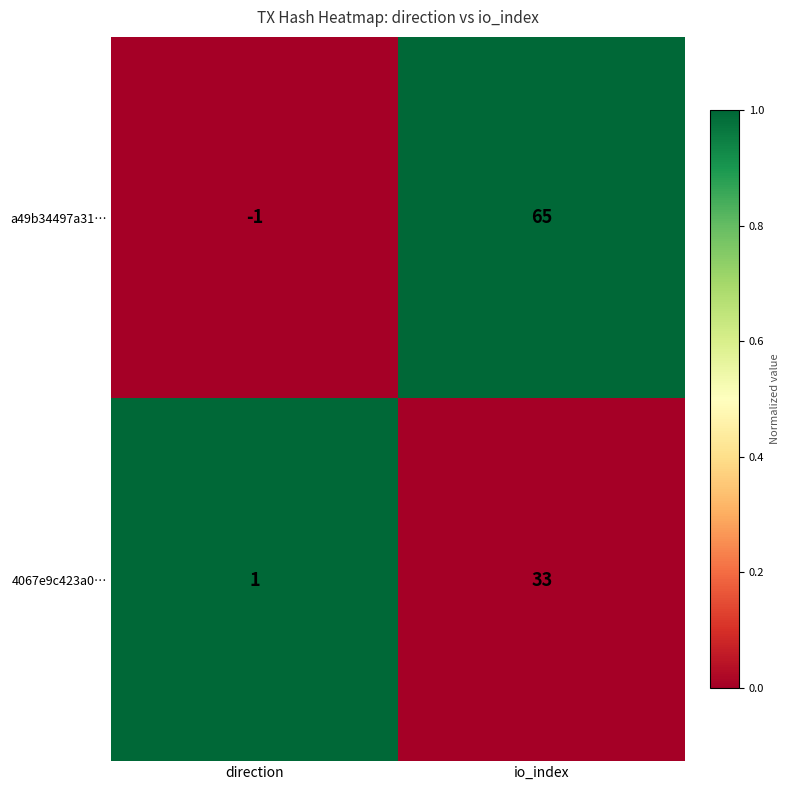

Rank the series by their average value, from lowest to highest.

4067e9c423a0…, a49b34497a31…